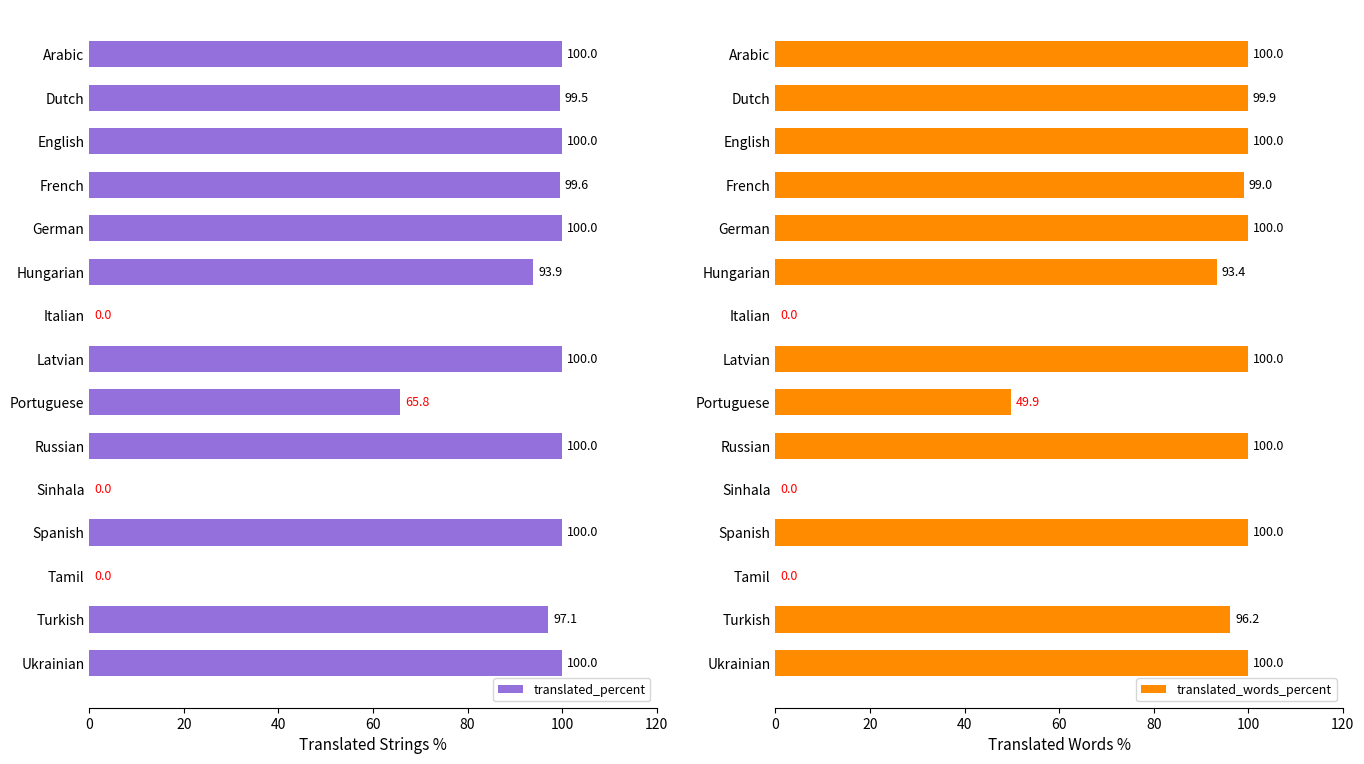

What is the highest value of the translated_percent series?

100.0